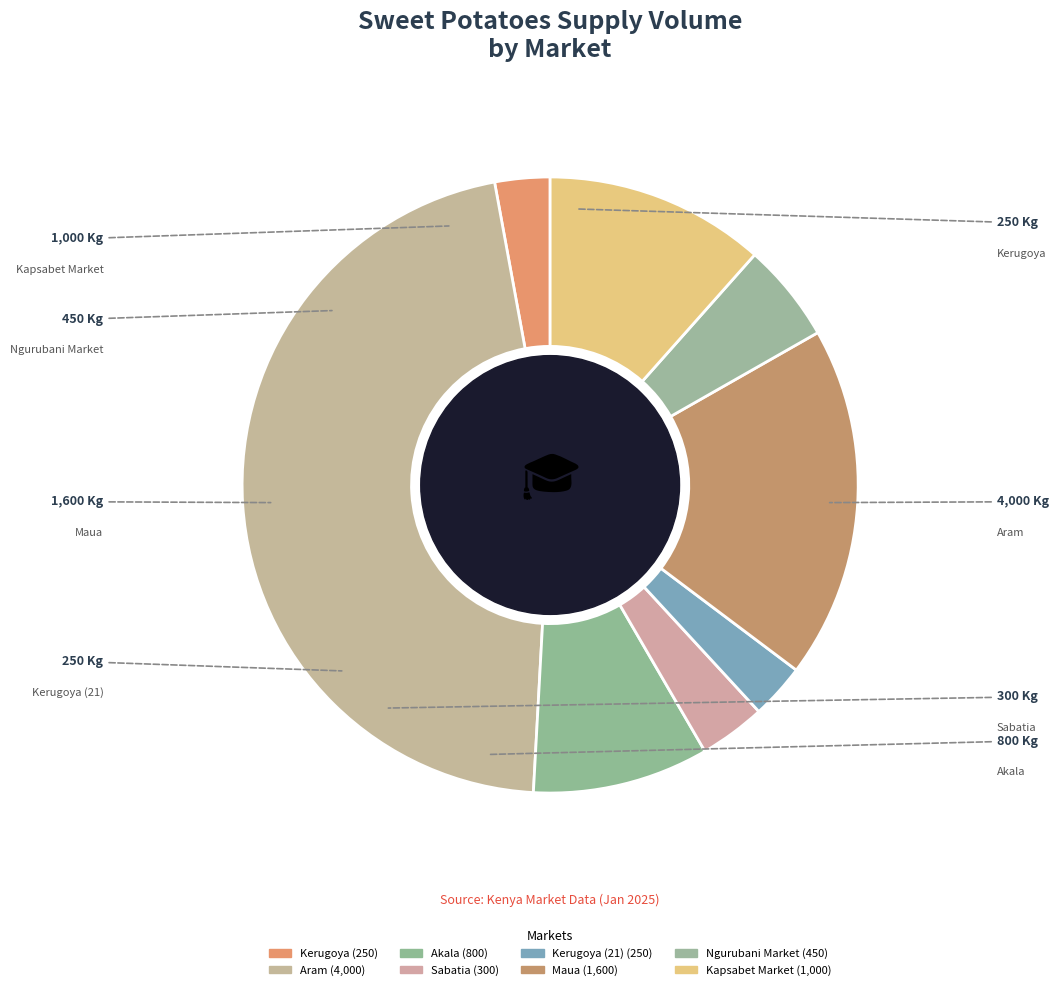

How many slices are in this pie chart?

8